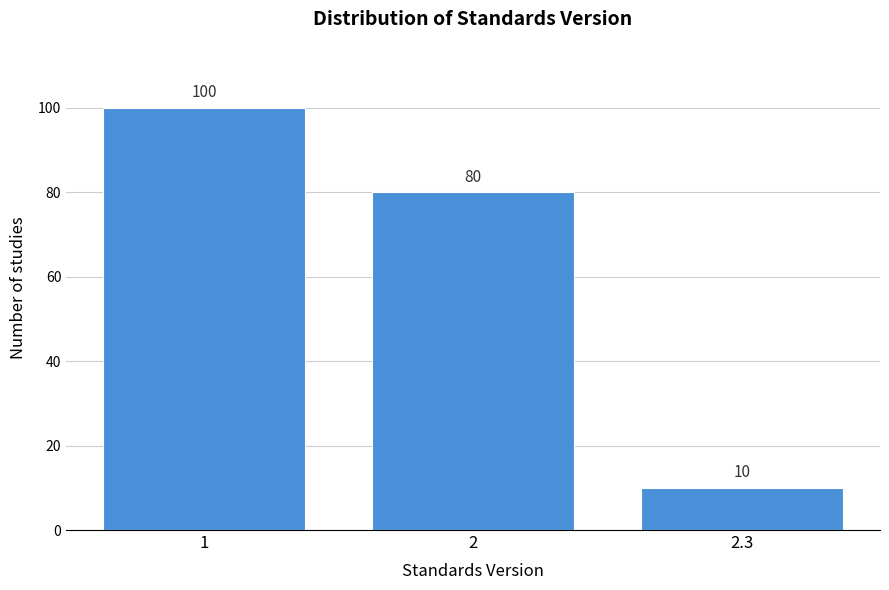

Reading right to left, transcribe all the data shown in this chart.

10	80	100